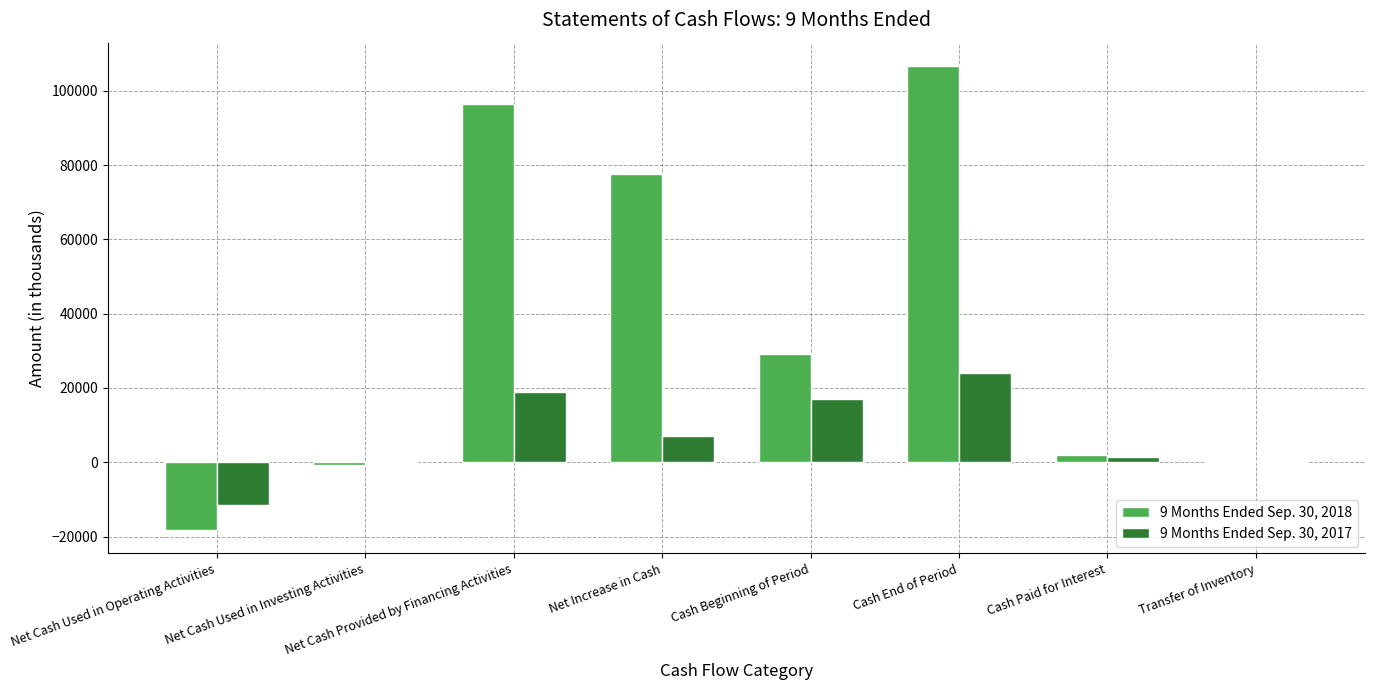

How many groups of bars are there?

8